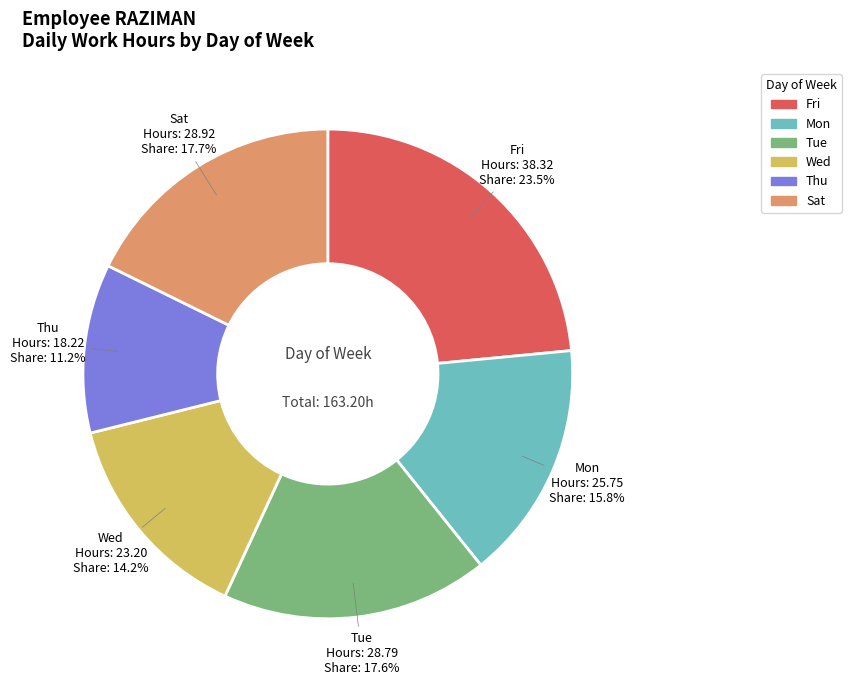

Is there a majority slice in this chart?

No